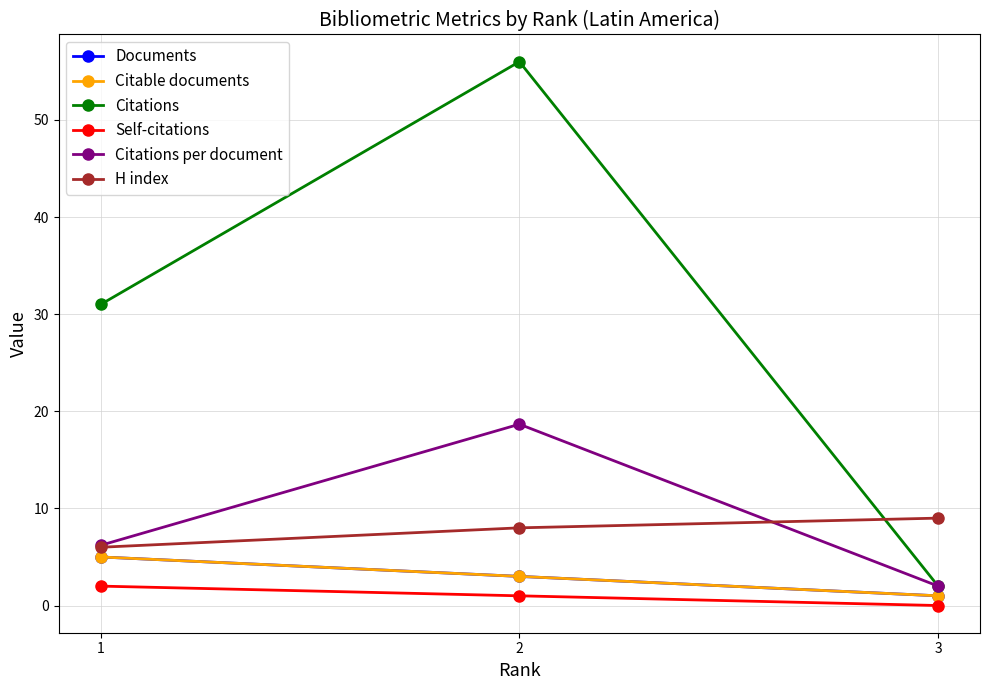

What is the highest value of the Citable documents series?

5.0